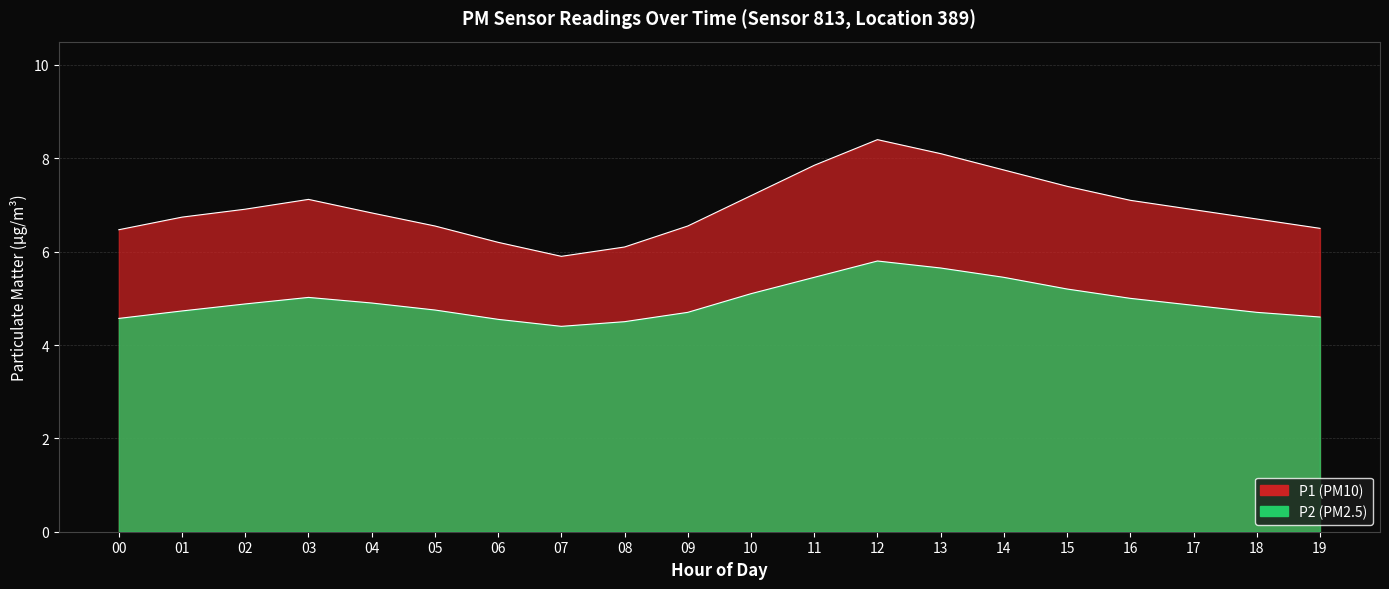

What is the approximate value of P2 at 3?

5.0